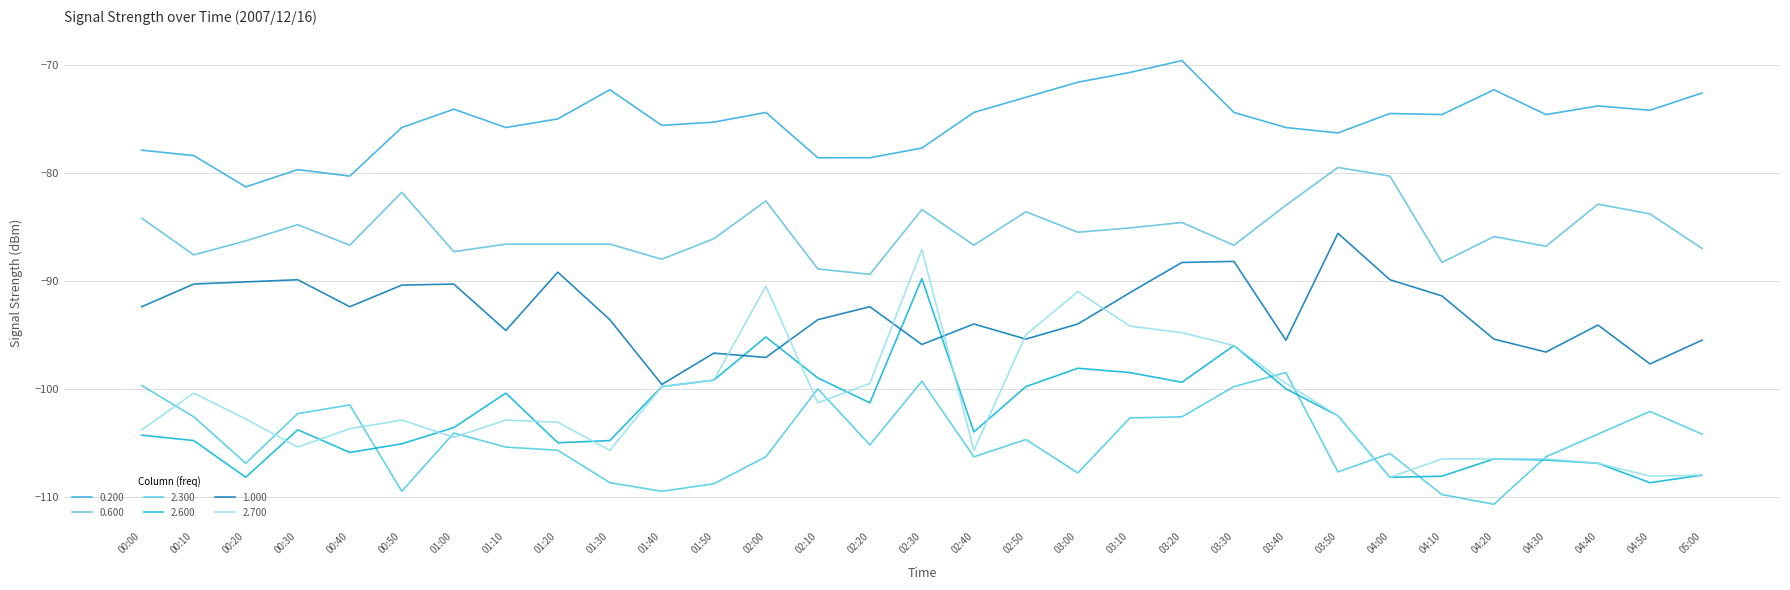

What are all the series names shown in the legend?

0.200, 0.600, 2.300, 2.600, 1.000, 2.700